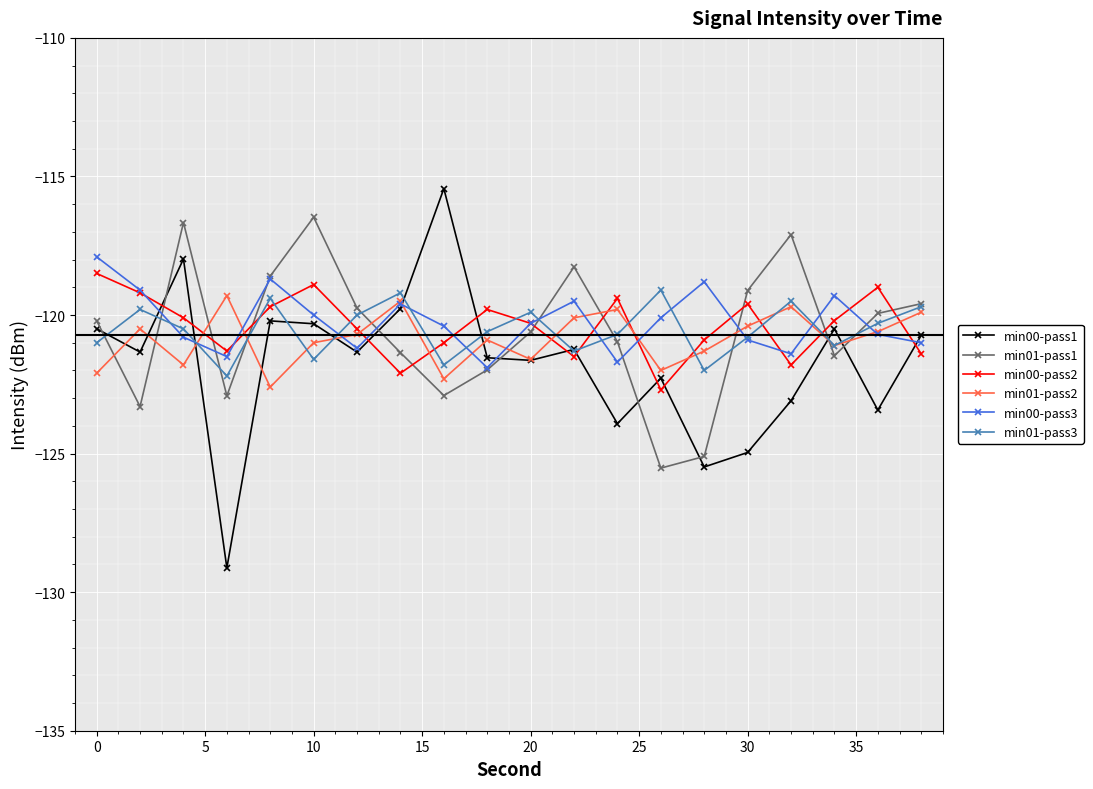

Which series has the largest range (max minus min)?

min00-pass1